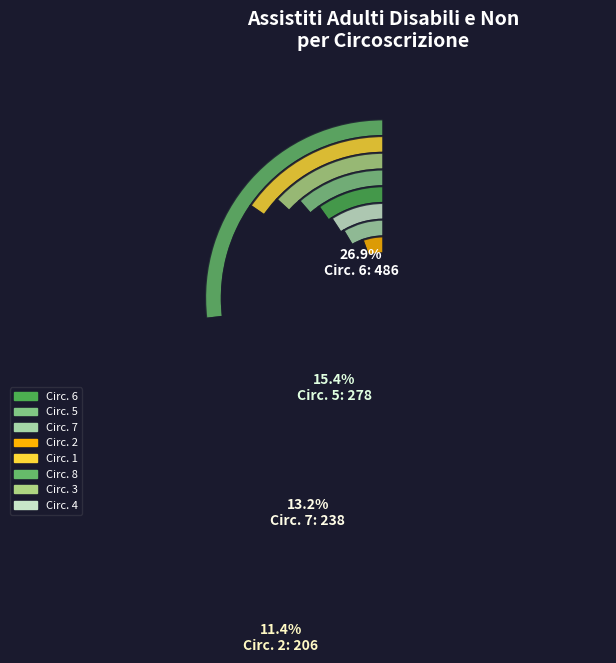

To the nearest percent, what is the combined percentage of 3 and 4?

14%